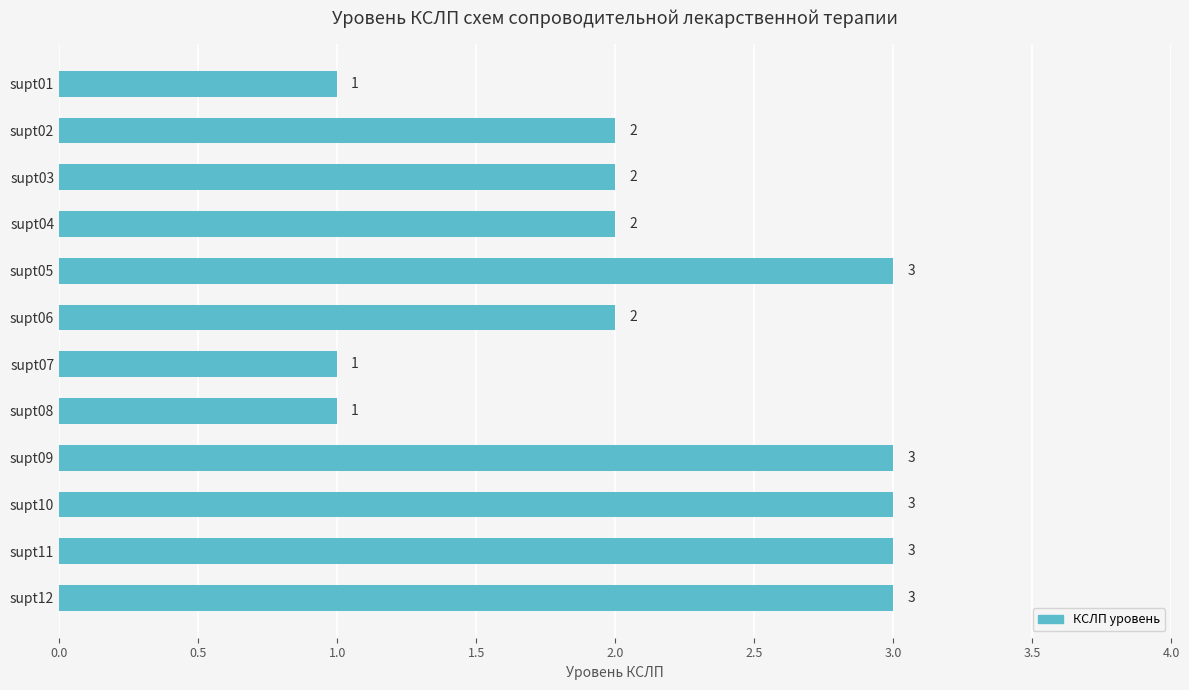

Count the values in the range 2 to 3.

9